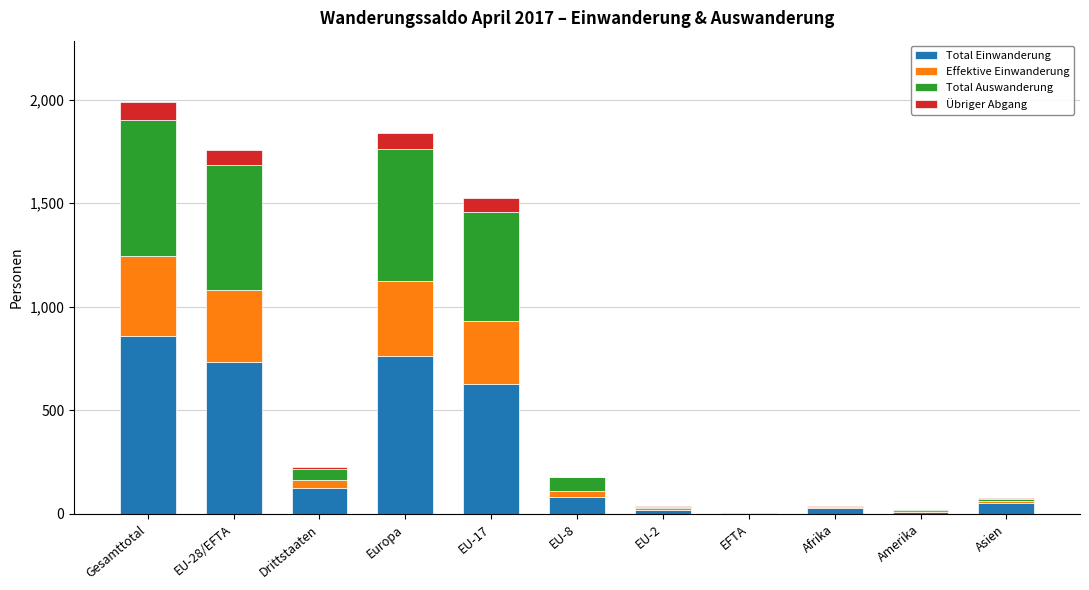

What is the highest value of the Total Einwanderung series?

861